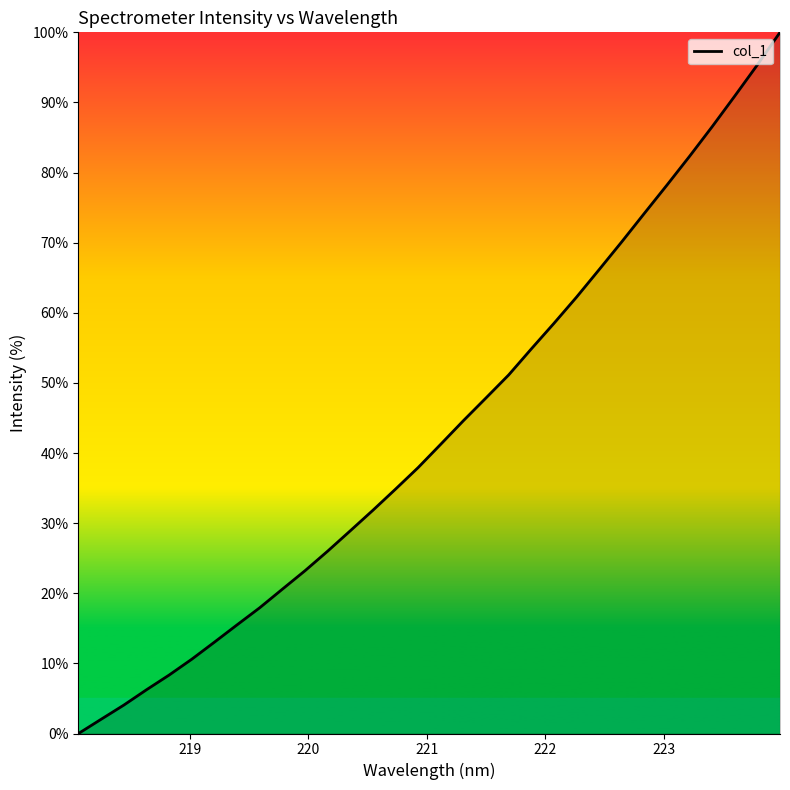

What is the maximum value shown in the chart?

100.0